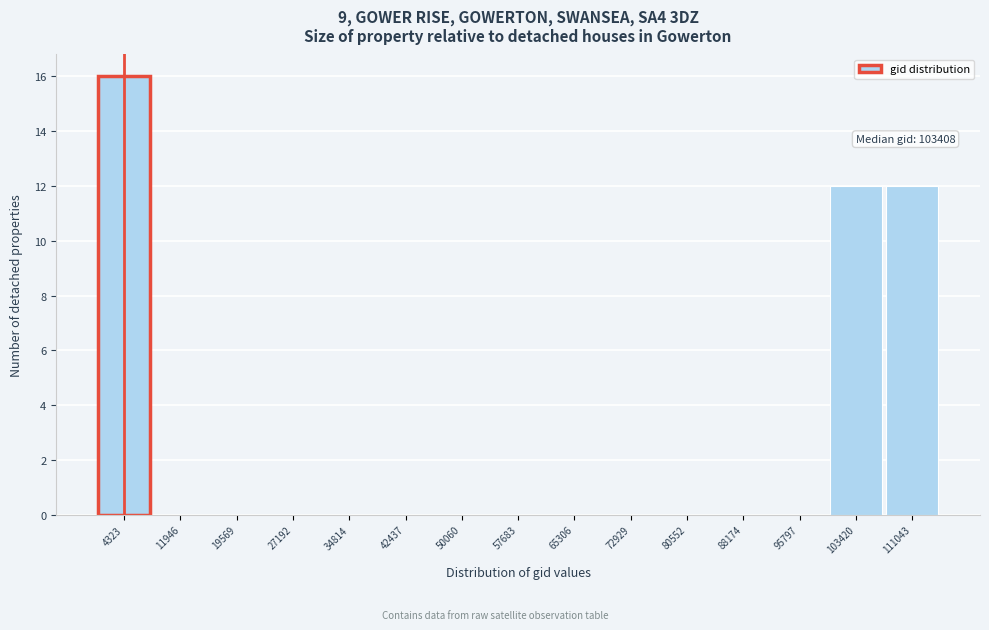

Over which range of the x-axis is the bar tallest?

1000 to 8000